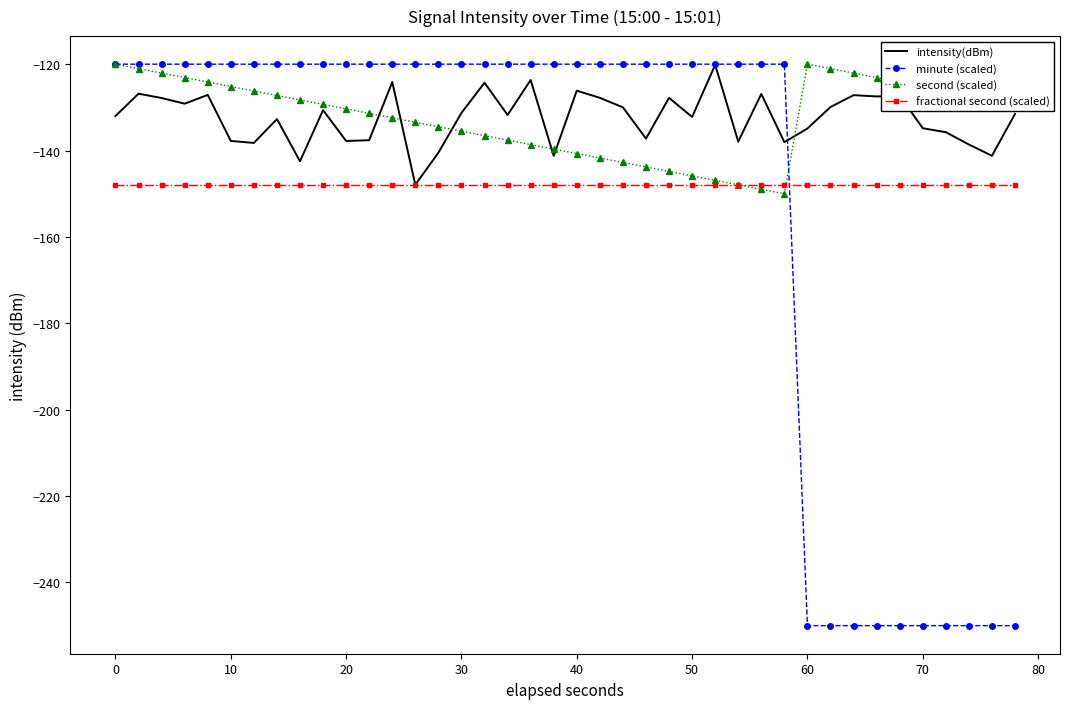

What is the sum of all intensity(dBm) values?

-5297.7